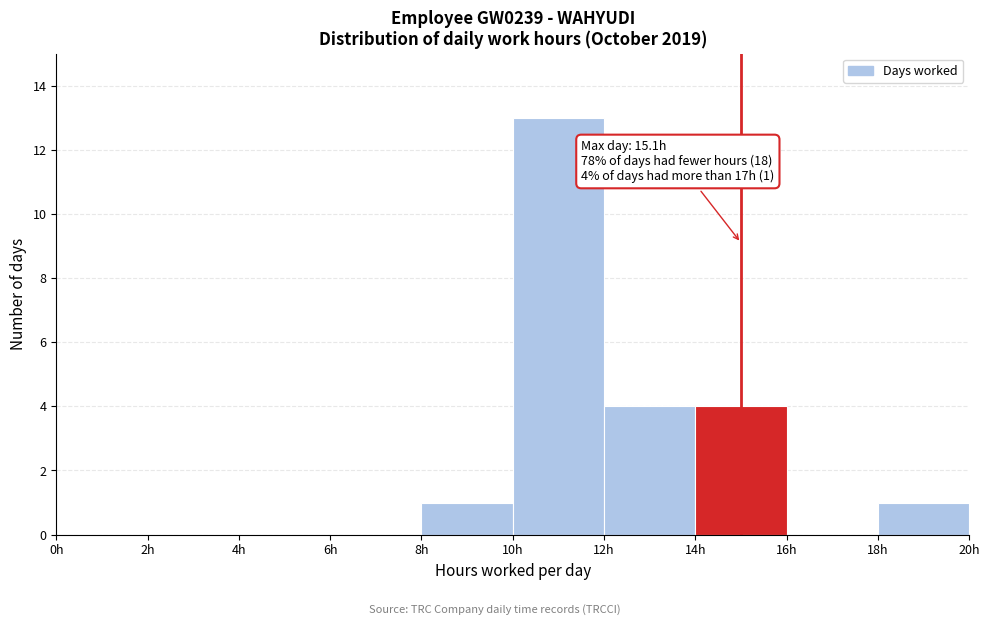

Which range on the x-axis has the tallest bar?

10 to 12